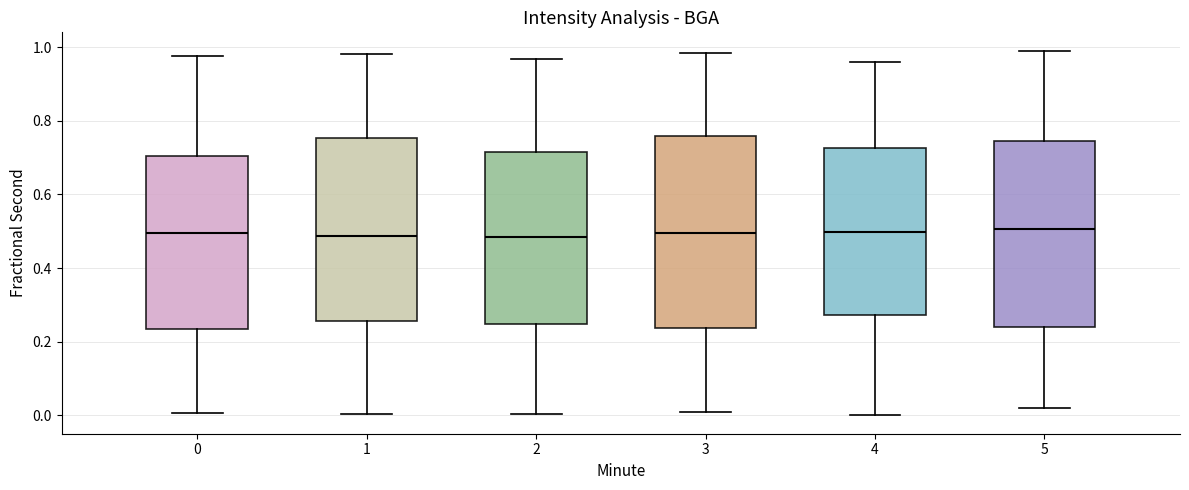

Where is the lower edge of the box at x = 5 on the y-axis? The values are not printed on the chart, so give them approximately, as read against the axis.

0.24